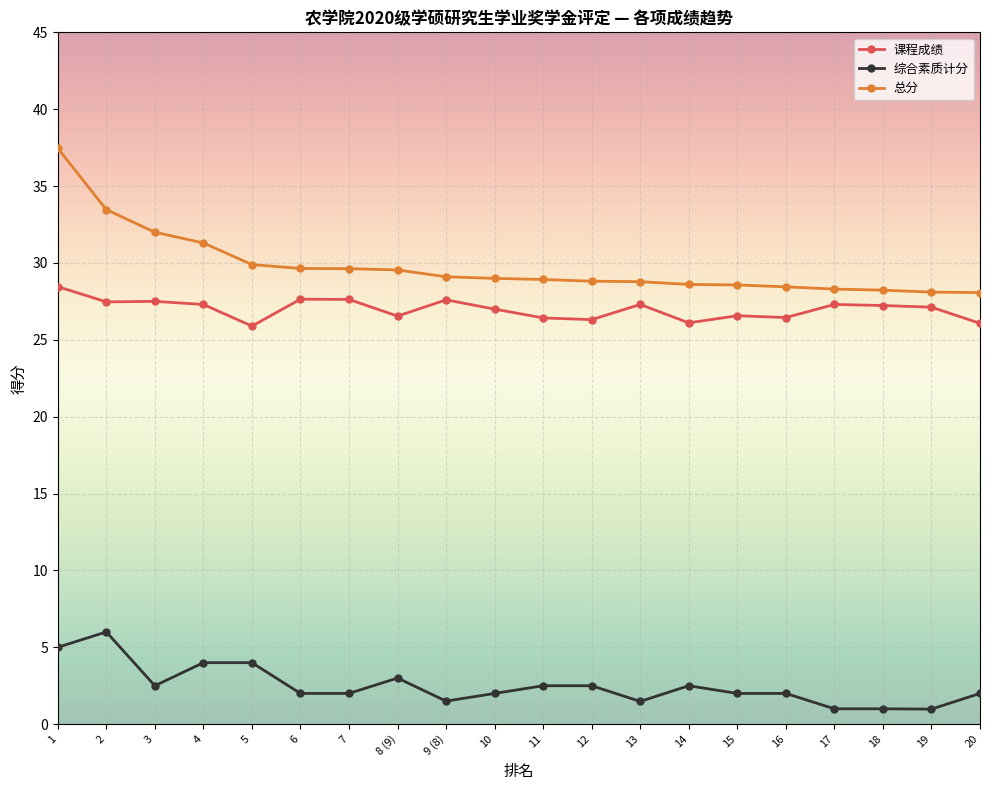

At 12, list the series in order from smallest to largest.

综合素质计分, 课程成绩, 总分